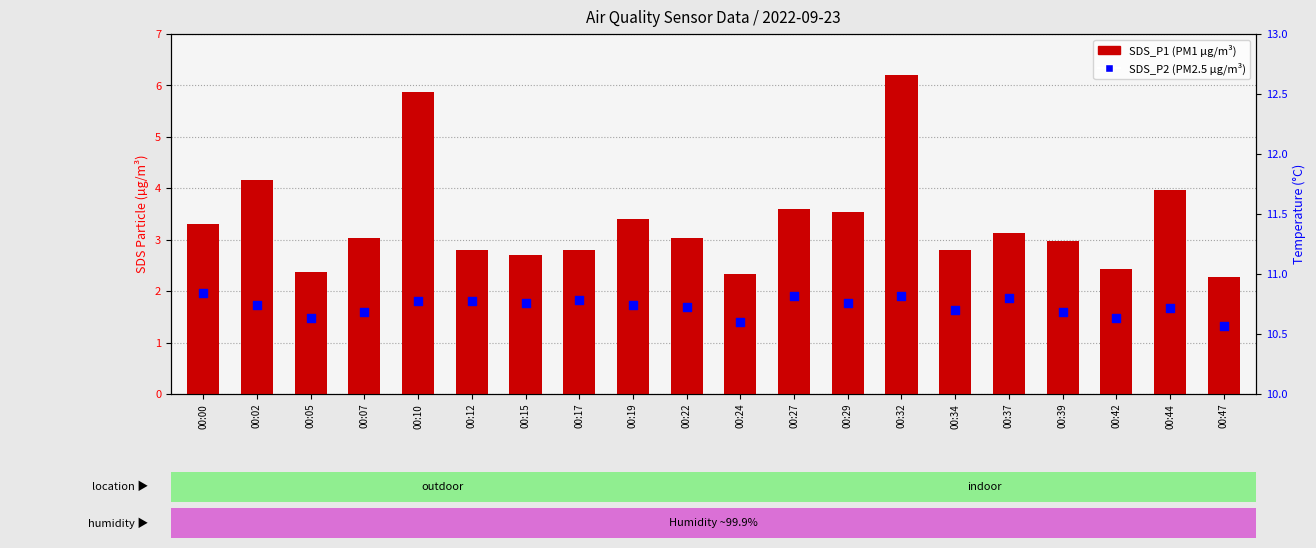

Which series has the largest Y range (max minus min)?

SDS_P1 (PM1)